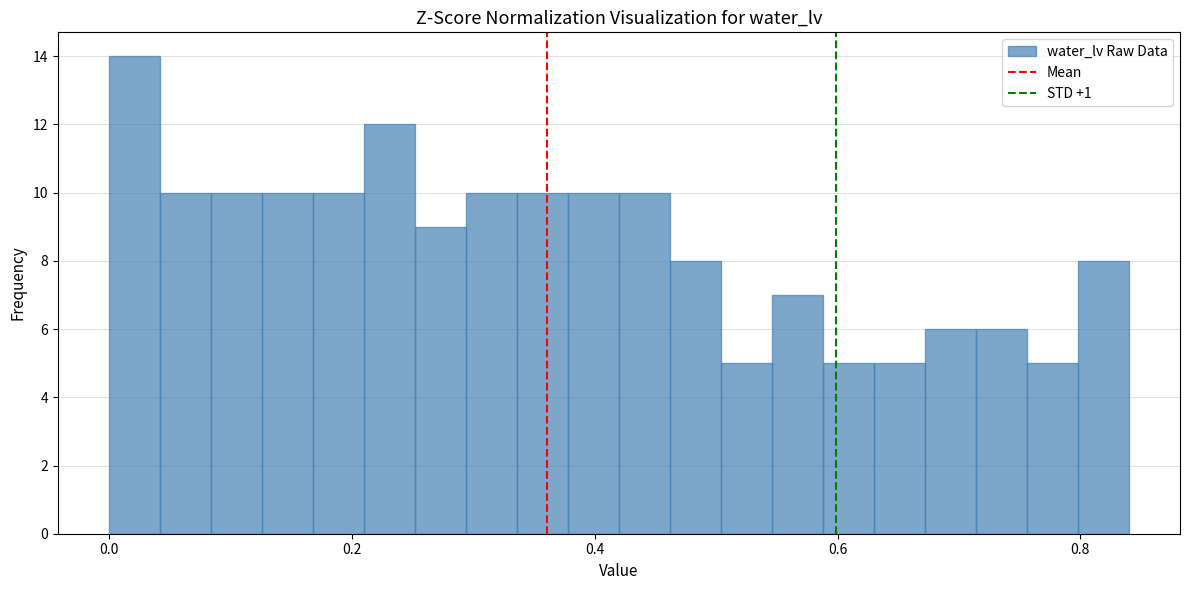

Around what value on the x-axis is the tallest bar? Give the approximate position of its centre, as read against the axis.

0.02